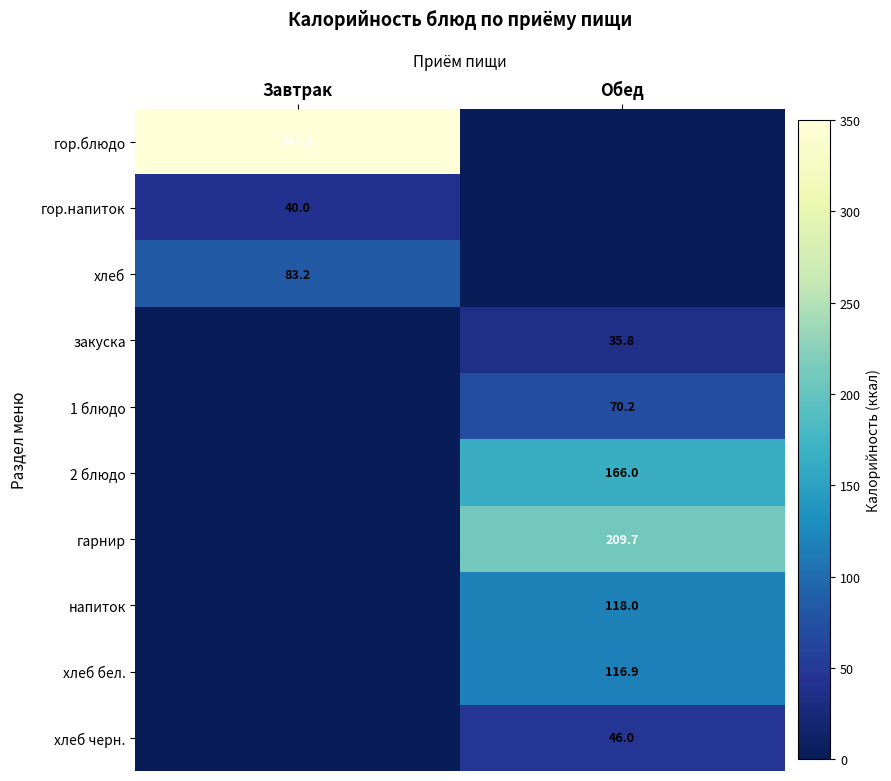

The хлеб series shows 113.5 at Завтрак. True or false?

False